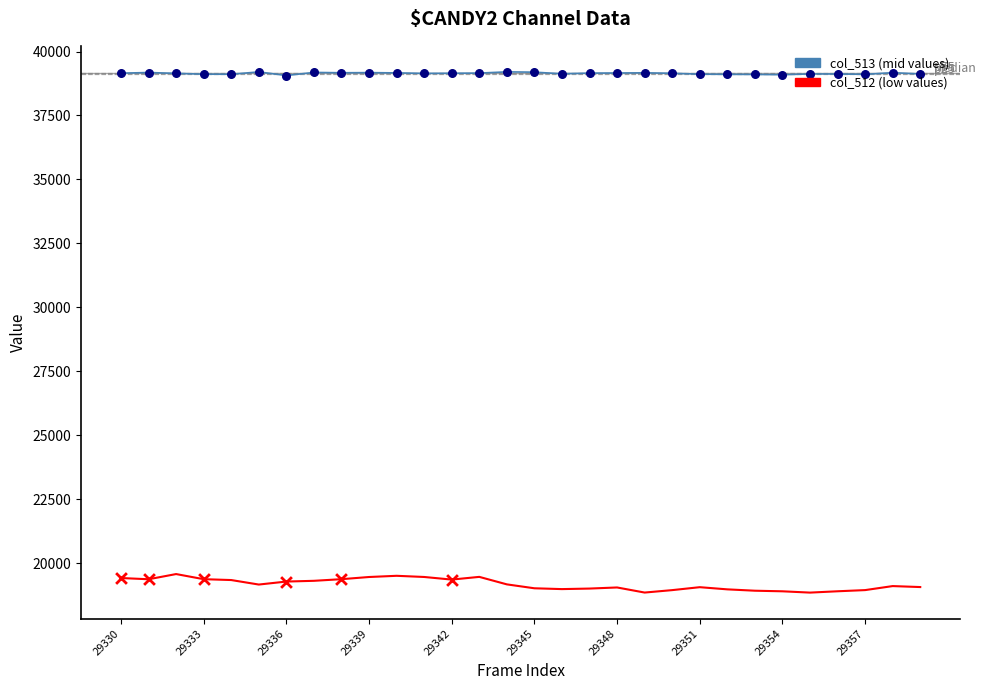

What is the minimum value shown in the chart?

18845